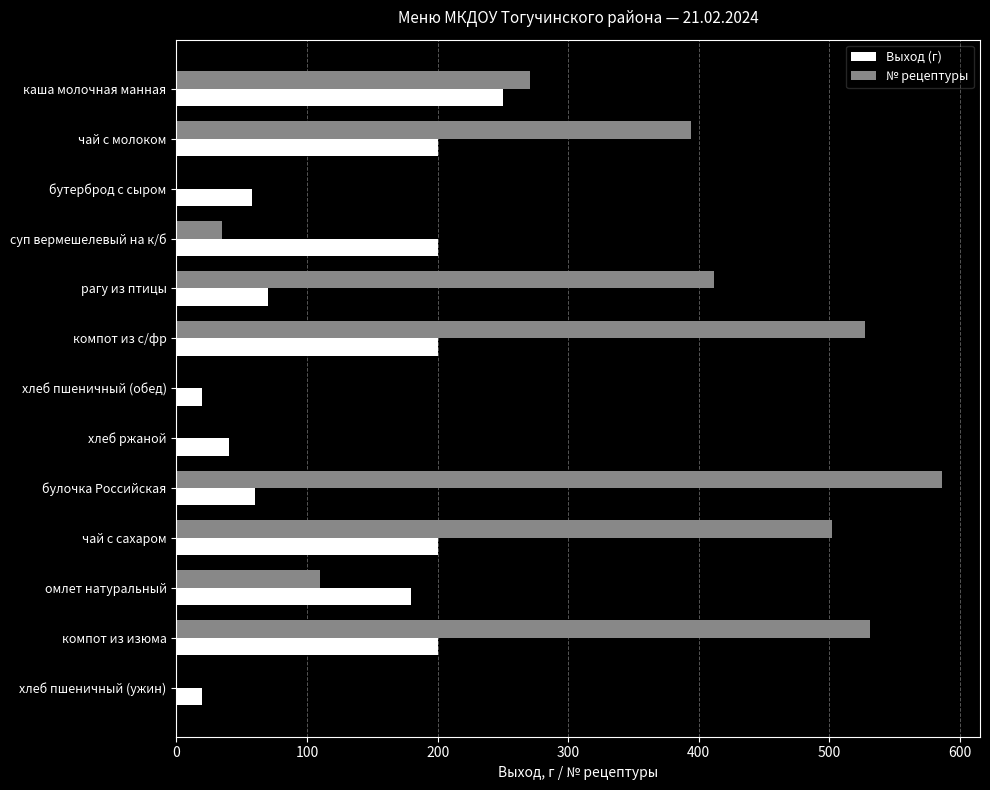

True or false: Выход (г) has a value of 285 at чай с сахаром.

False